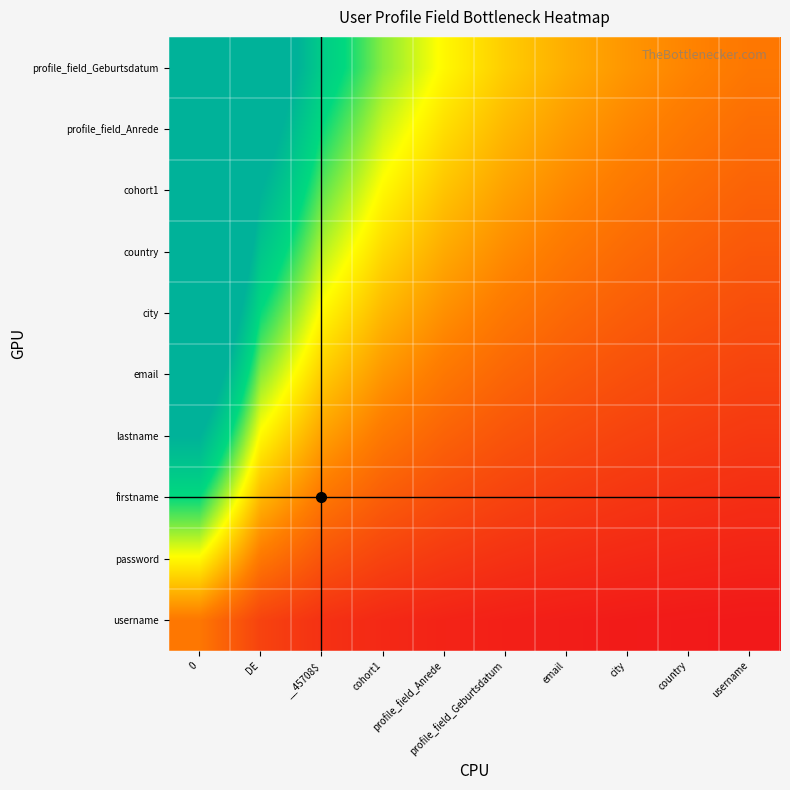

How many distinct data groups are displayed?

10